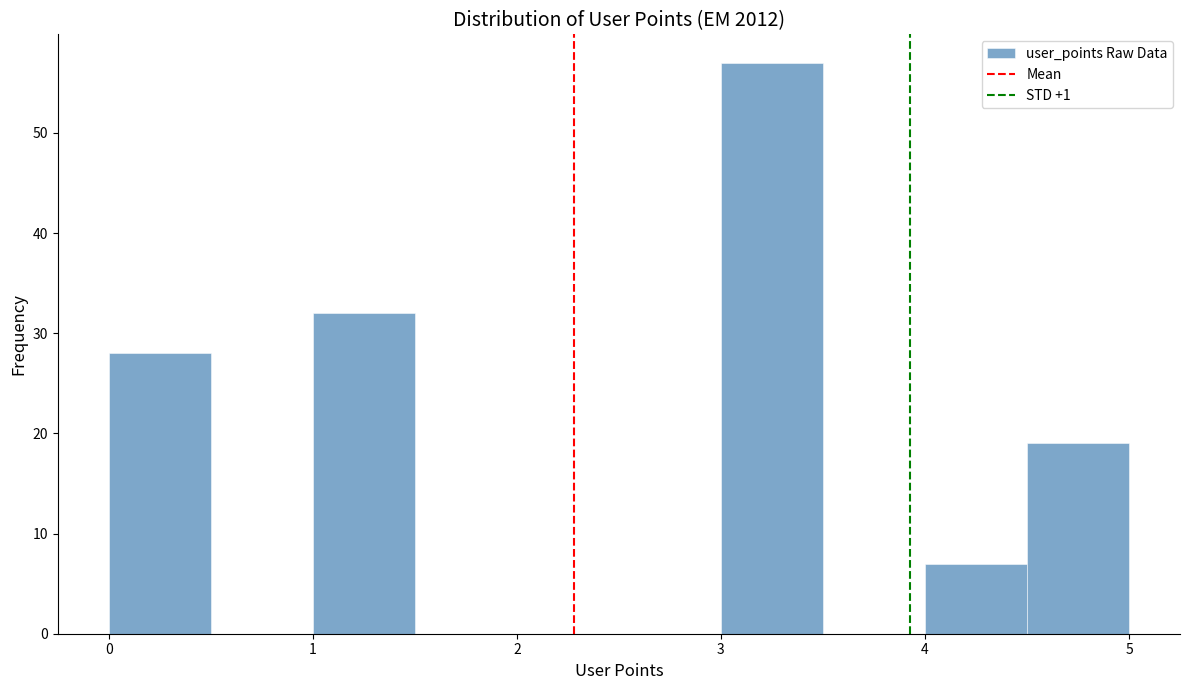

Reading left to right, transcribe this chart: for each bar, give the range it covers on the x-axis and its height. The values are not printed on the chart, so give them approximately, as read against the axis.

0.0 to 0.5: 28
0.5 to 1.0: 0
1.0 to 1.5: 32
1.5 to 2.0: 0
2.0 to 2.5: 0
2.5 to 3.0: 0
3.0 to 3.5: 57
3.5 to 4.0: 0
4.0 to 4.5: 7
4.5 to 5.0: 19